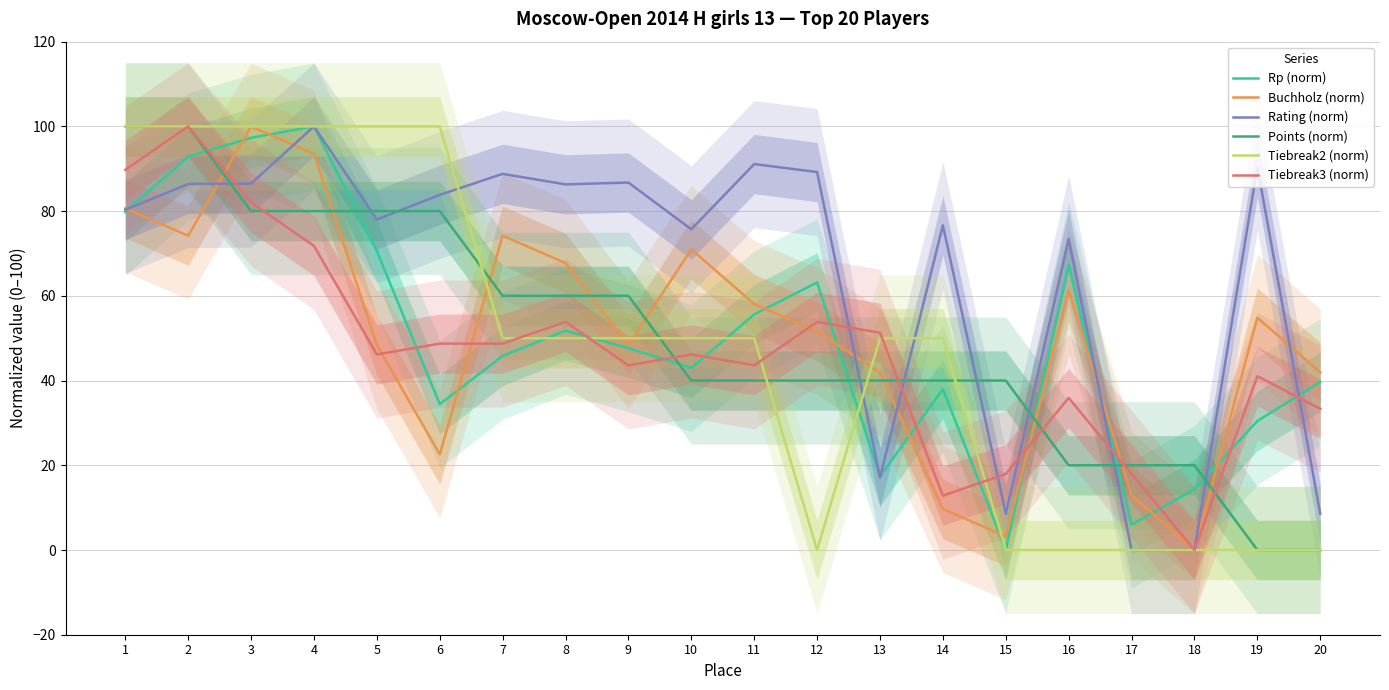

Between which two adjacent categories do Buchholz (norm) and Rating (norm) first intersect?

1 and 2